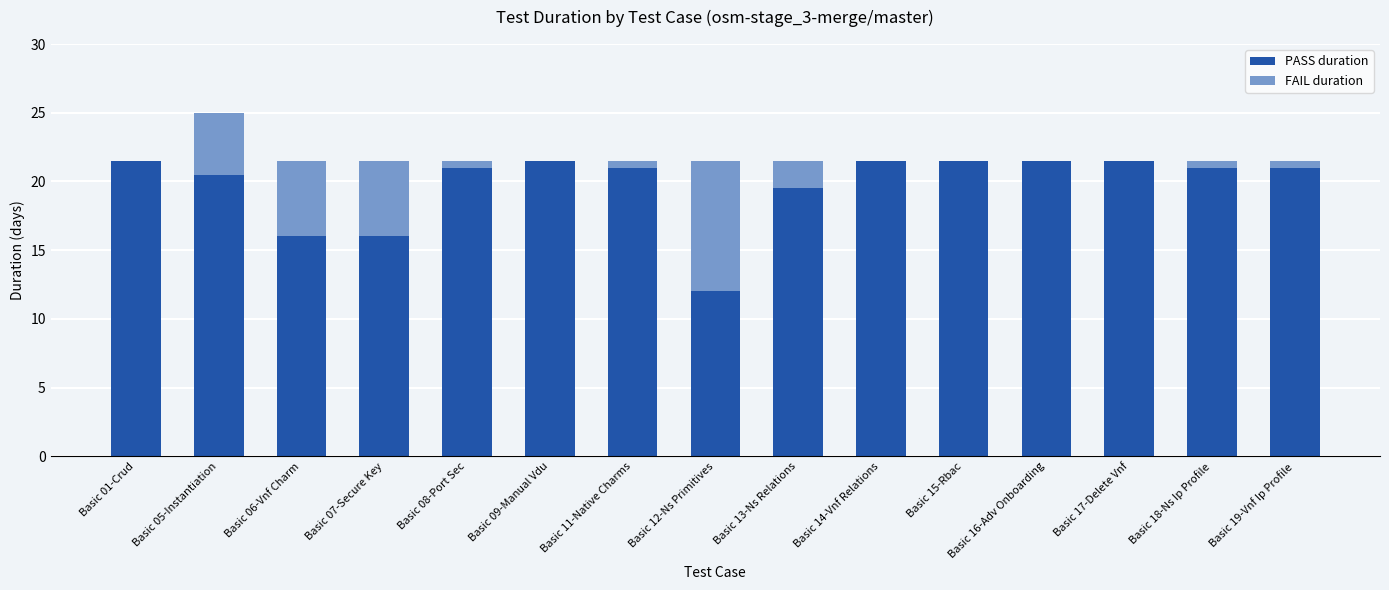

What is the total value across all series at Basic 07-Secure Key?

21.5